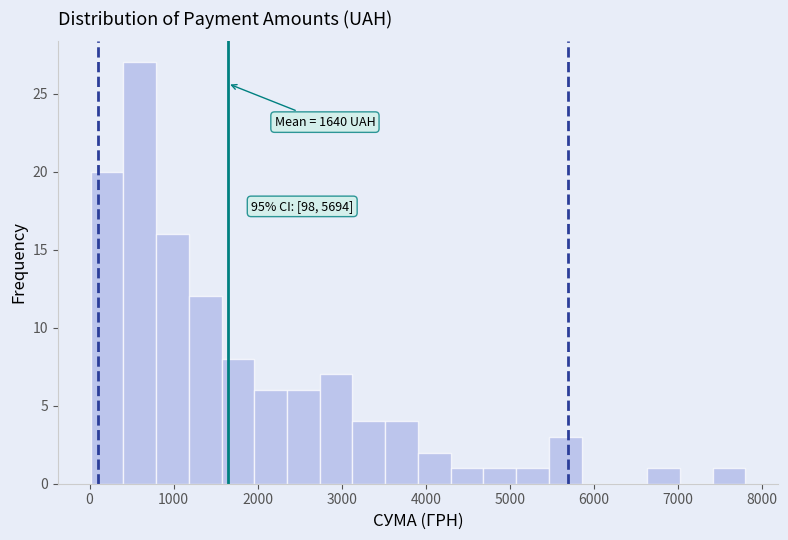

Read against the x-axis, roughly where is the centre of the tallest bar?

600